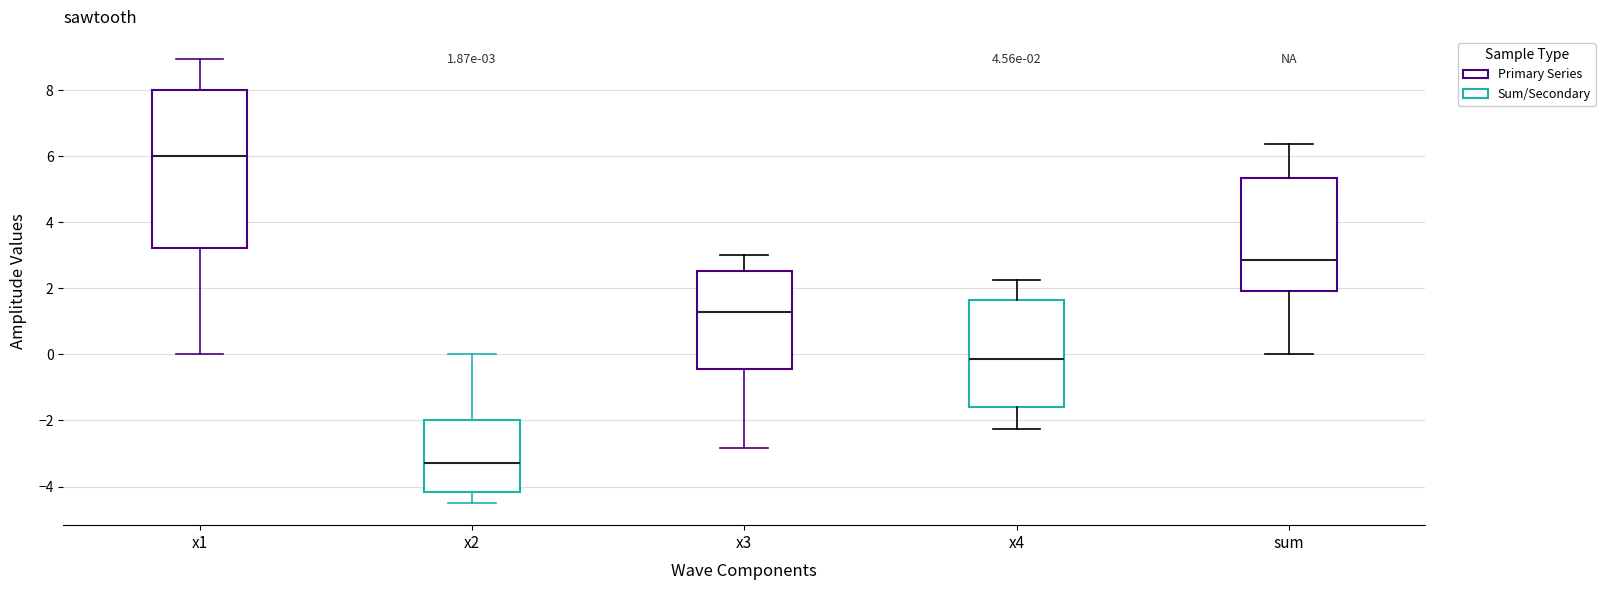

Which box is the tallest, from its lower edge to its upper edge?

x1